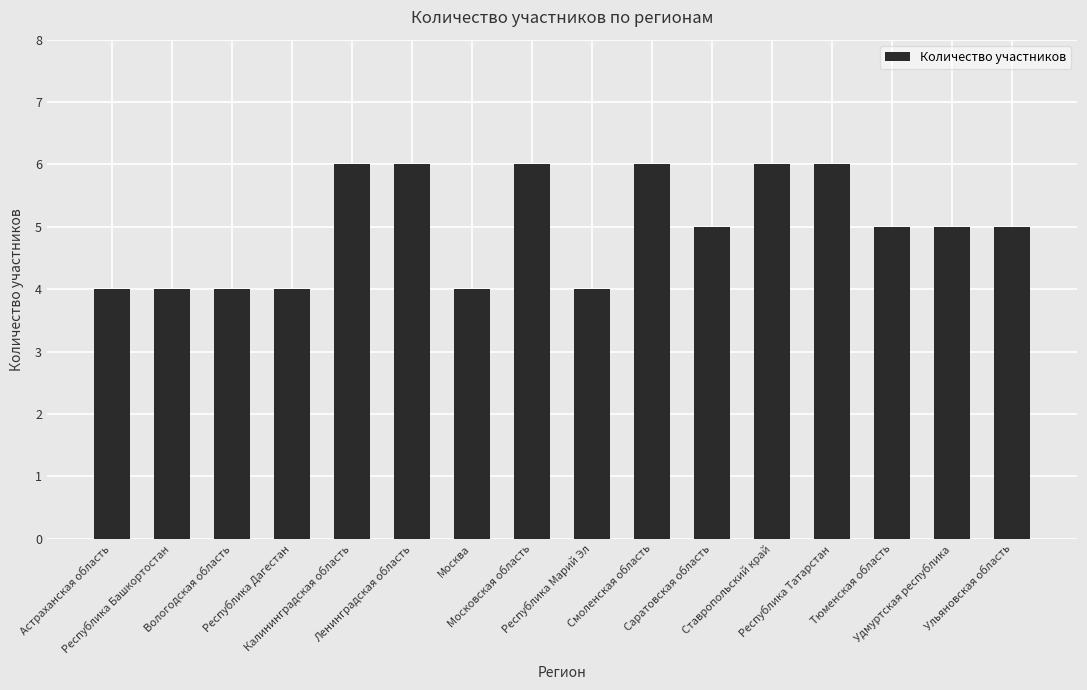

What is the sum of all values?

80